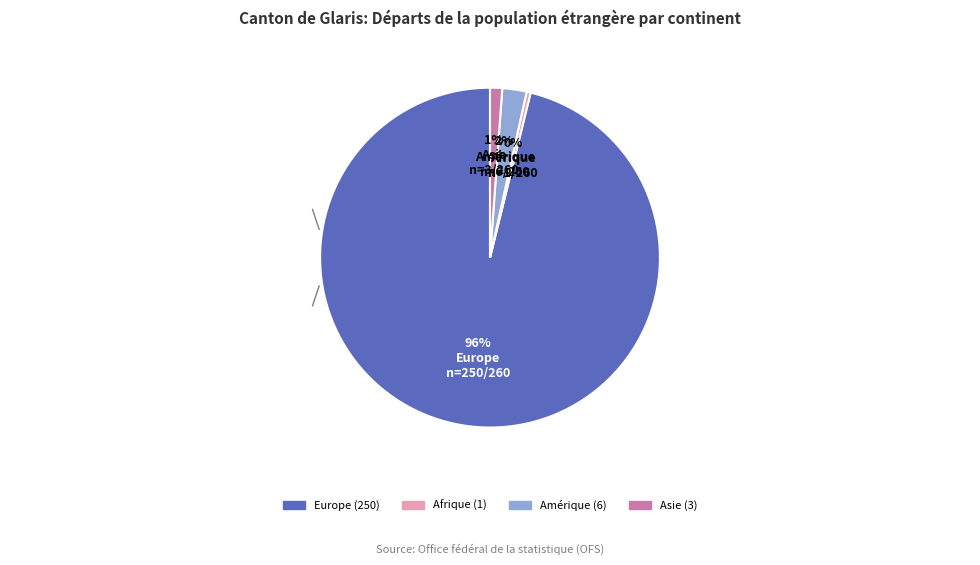

Do Amérique and Europe together represent more than half of the pie?

Yes